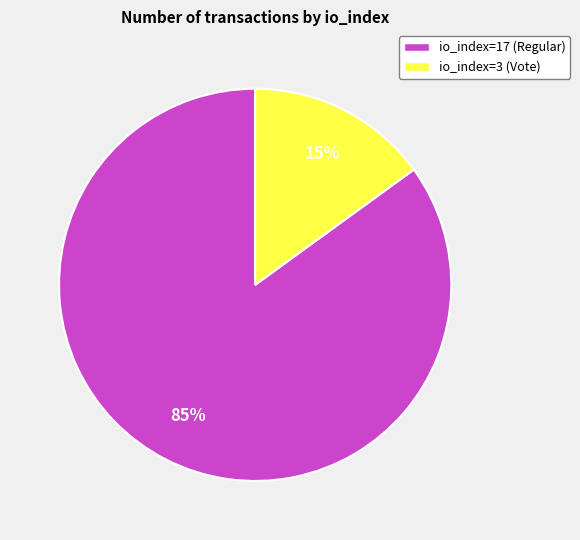

Is there any slice that represents more than half of the pie?

Yes